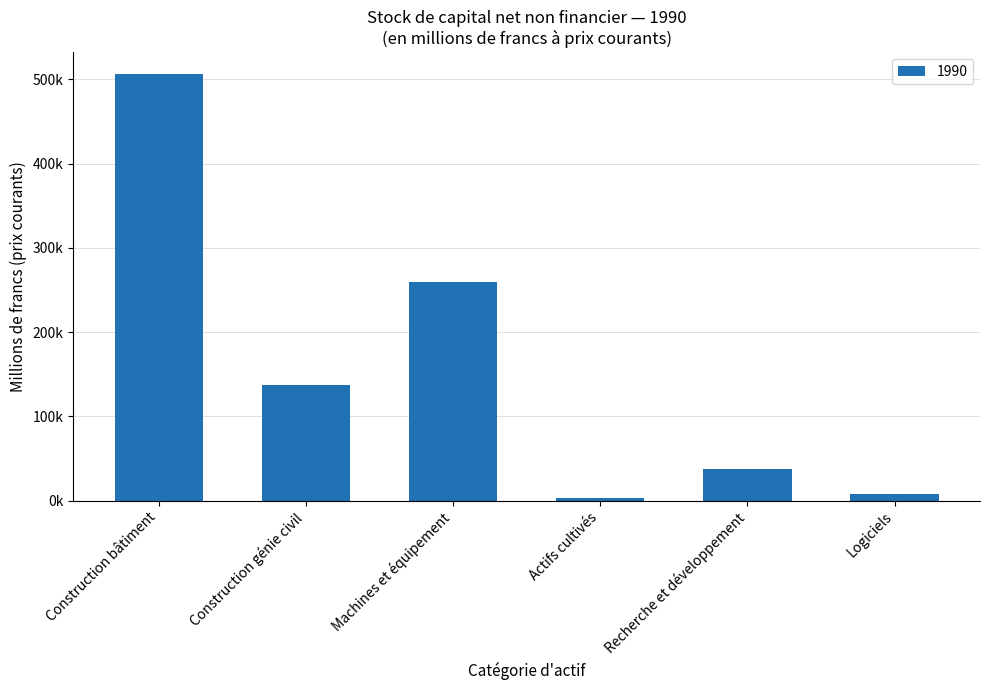

Does the chart contain any negative values?

No